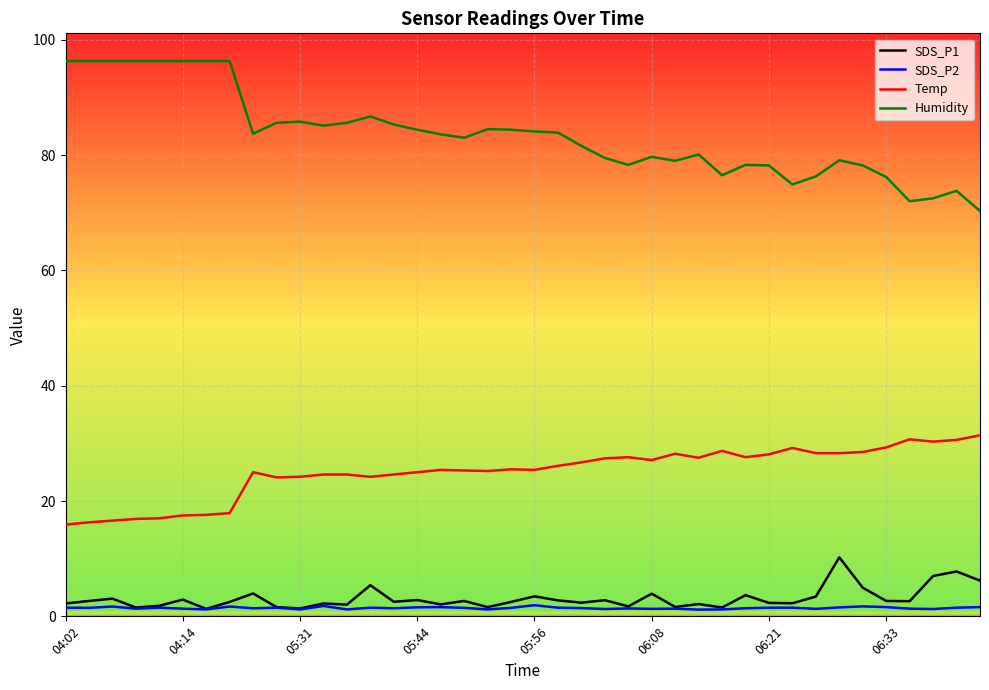

True or false: Temp and SDS_P1 intersect in this chart.

False